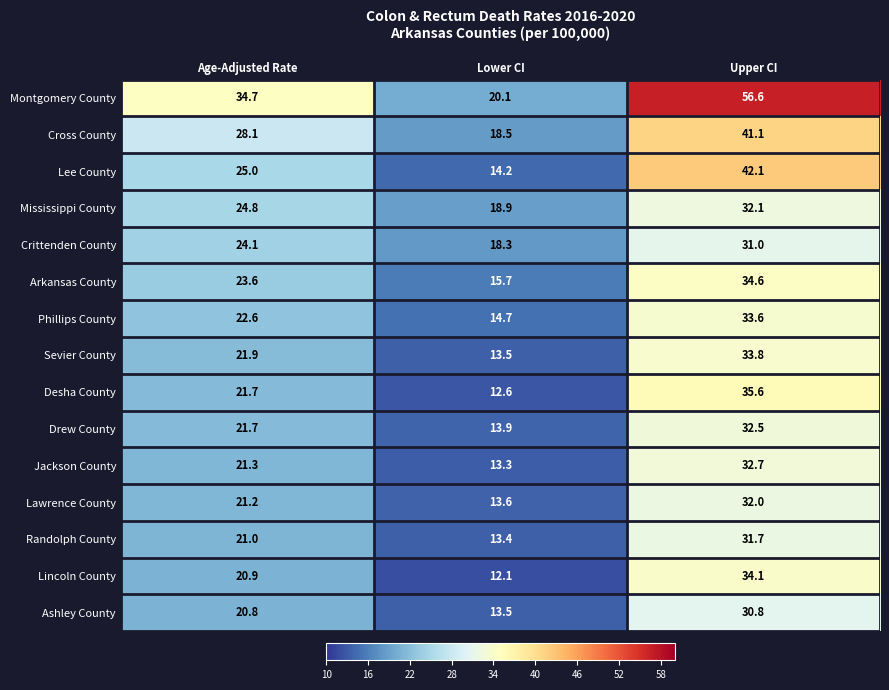

List the series in order of their peak value, highest first.

Montgomery County, Lee County, Cross County, Desha County, Arkansas County, Lincoln County, Sevier County, Phillips County, Jackson County, Drew County, Mississippi County, Lawrence County, Randolph County, Crittenden County, Ashley County